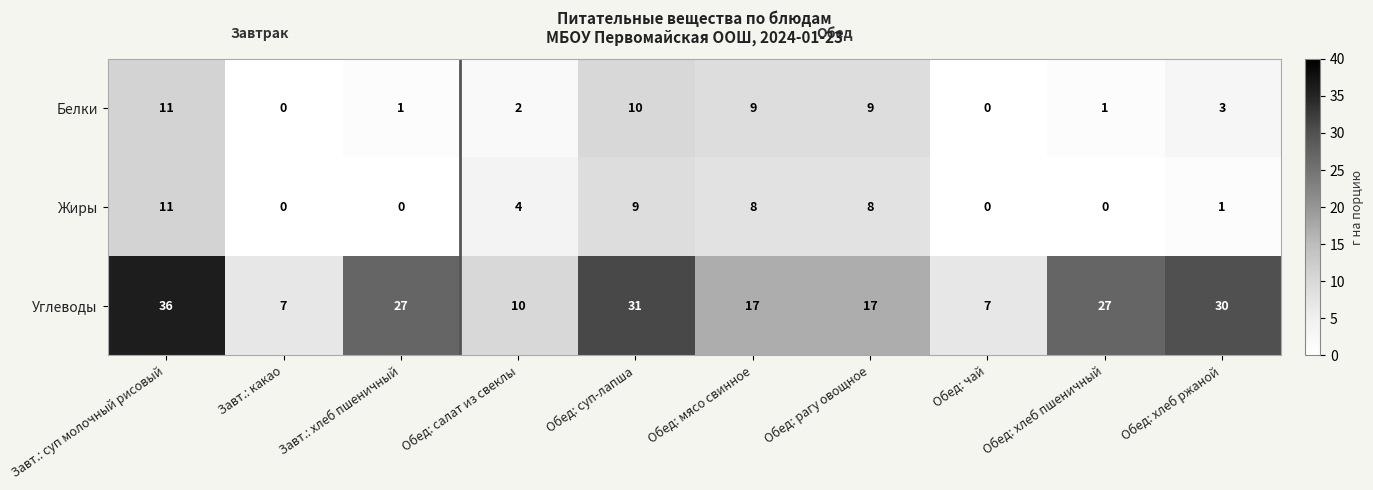

Where is Жиры nearest to the value 5?

Обед: салат из свеклы